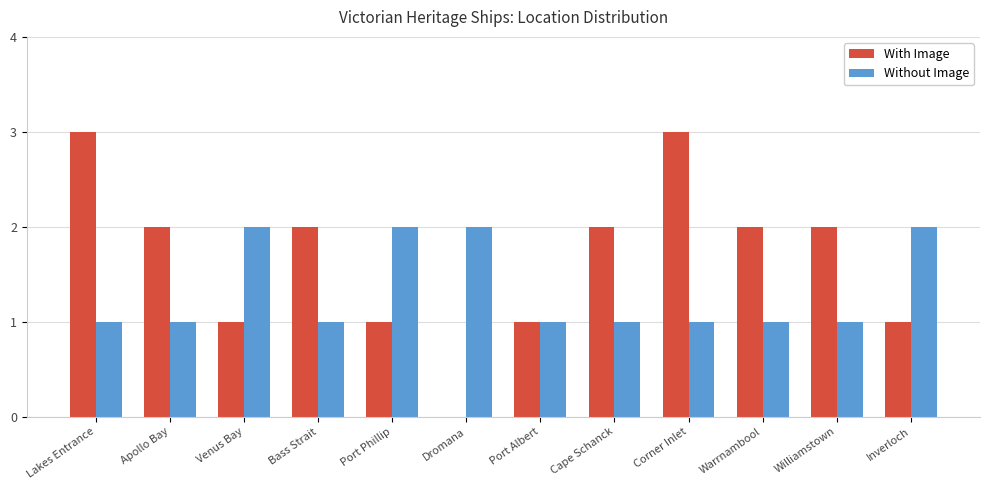

Read the With Image value at Corner Inlet.

3